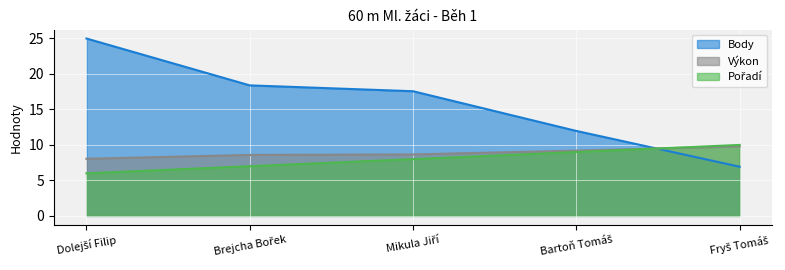

Which series ends up on top after the final intersection of Výkon and Body?

Výkon